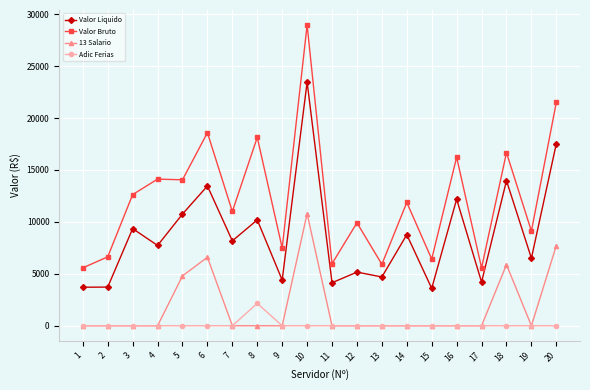

What is the sum of all Adic Ferias values?

2158.2